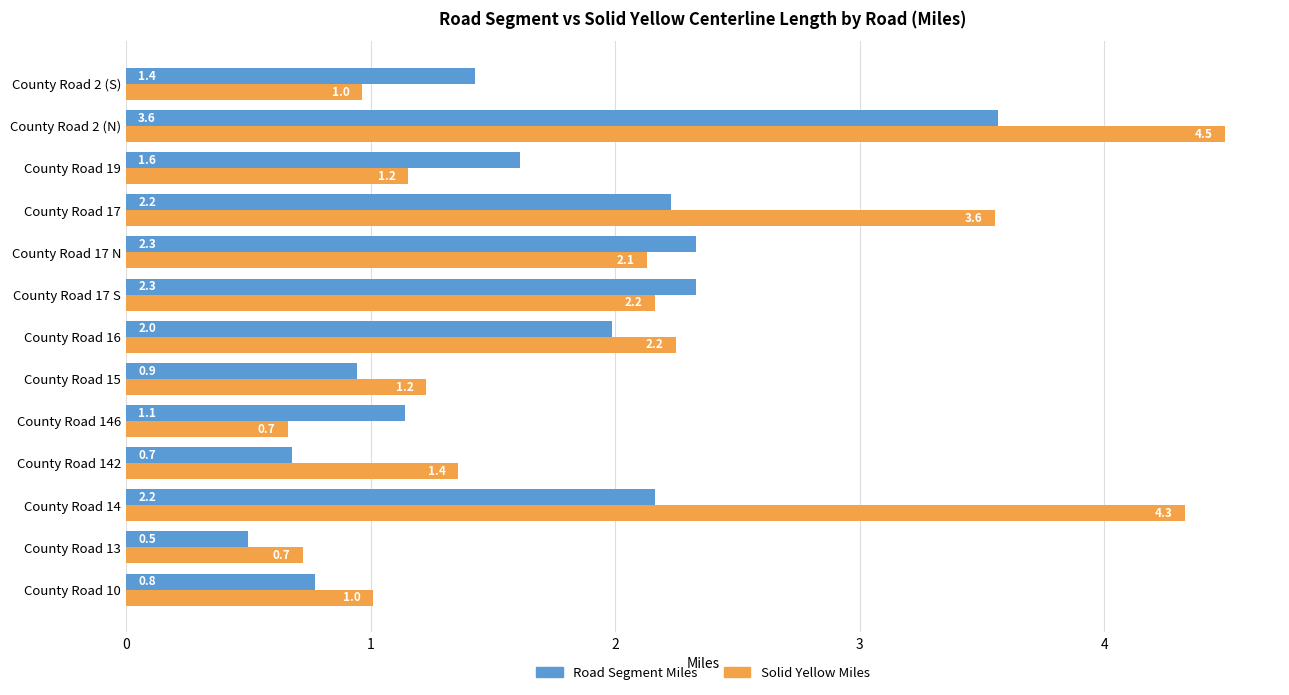

What is the sum of the Solid Yellow Miles values at County Road 14 and County Road 142?

5.7